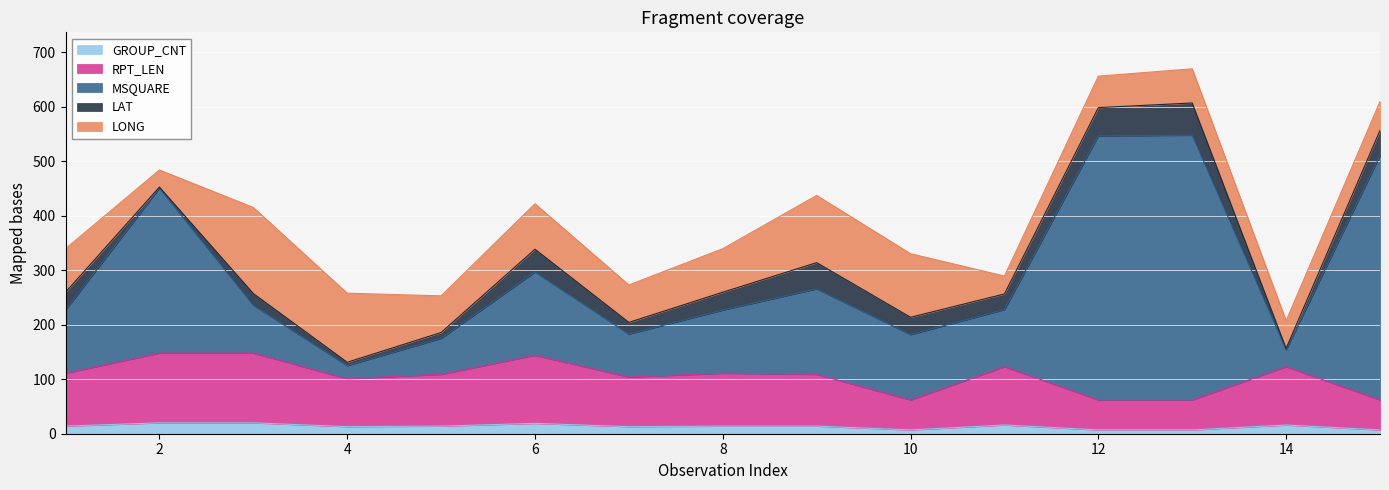

Where is the first local minimum for RPT_LEN?

4